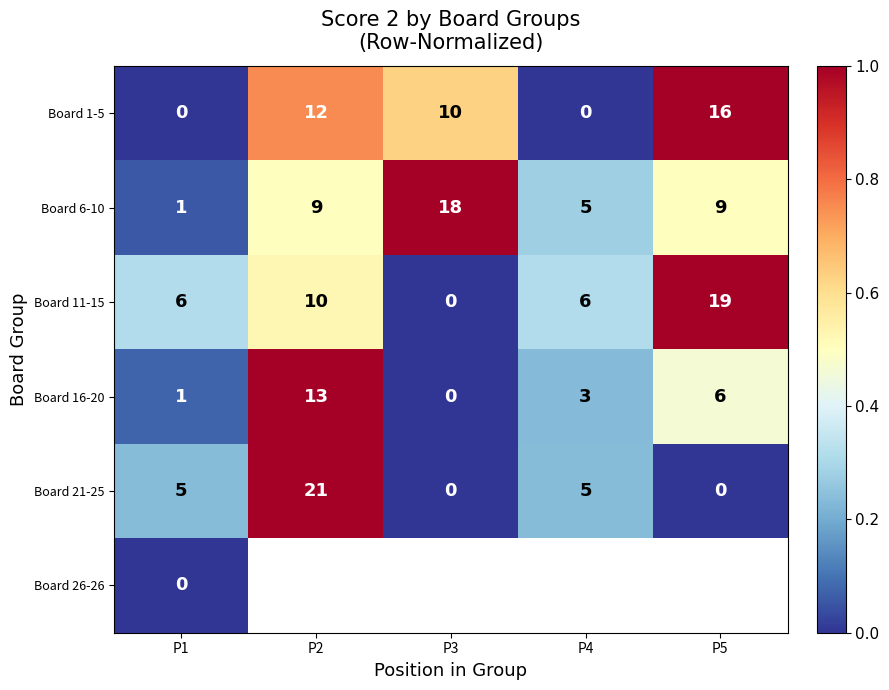

Is it true that Board 21-25 equals 35 at P2?

False